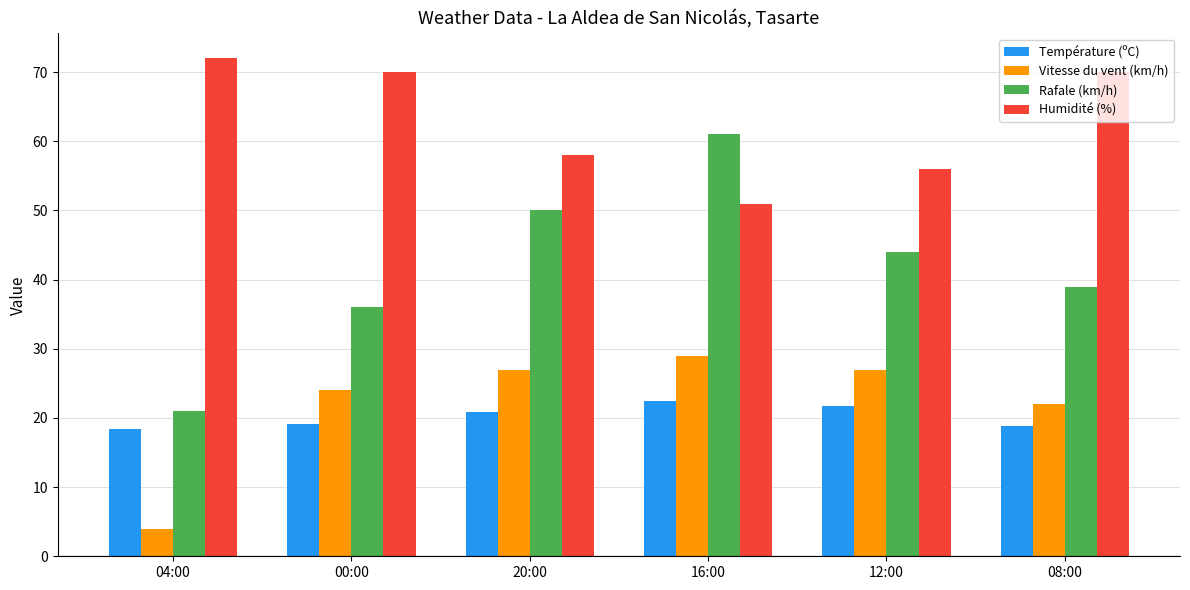

What is the greatest value displayed?

72.0